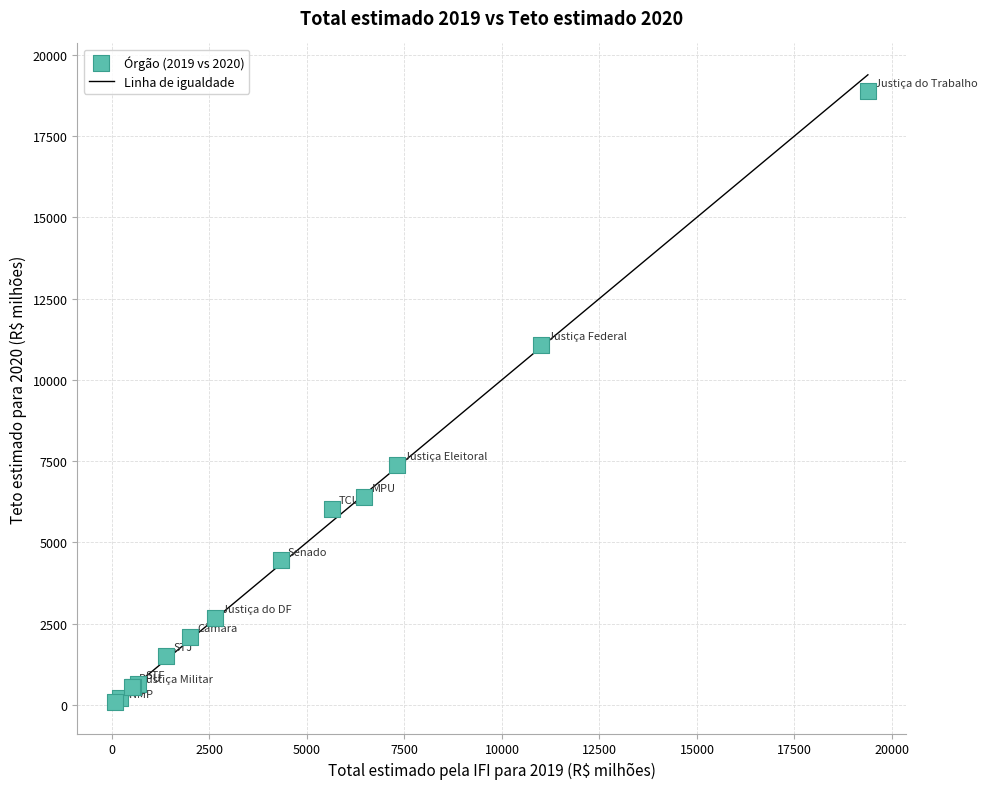

What Y value in the scatter plot is closest to 9480?

11083.5